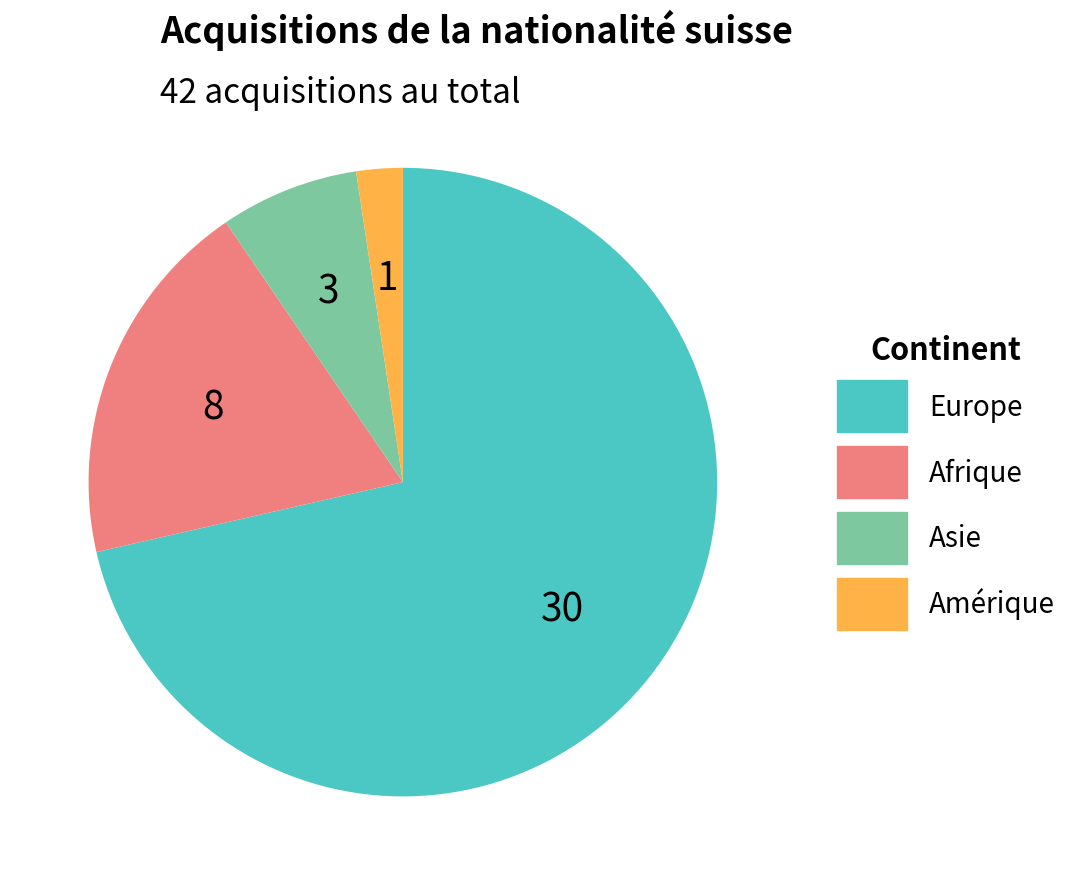

Which slice is the largest?

Europe